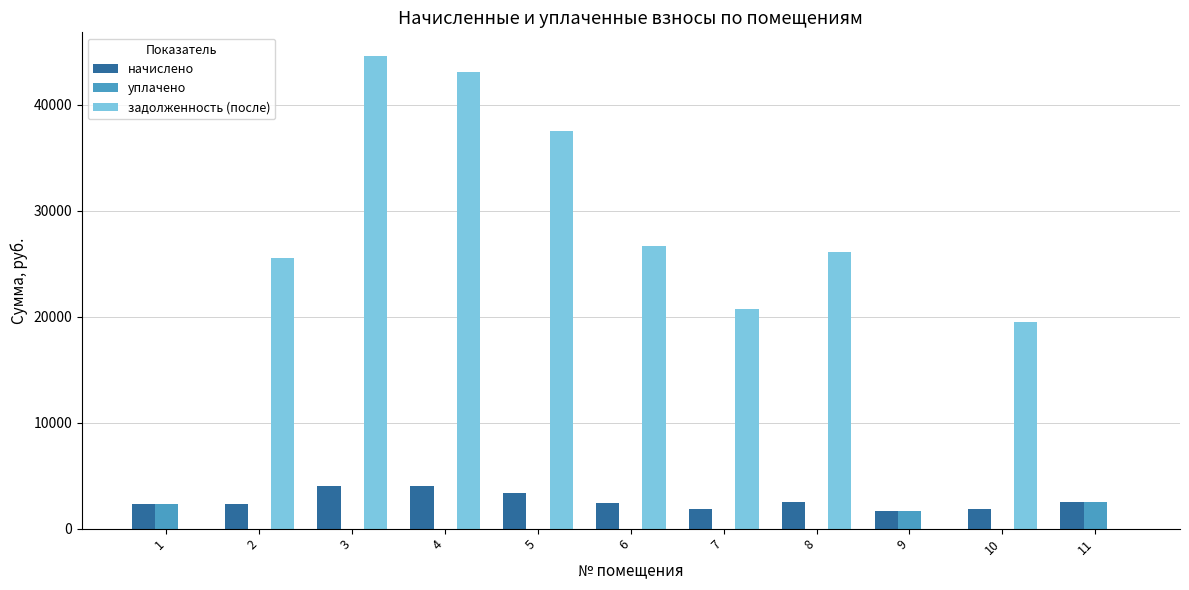

What is the sum of the уплачено values at 9 and 5?

1626.7